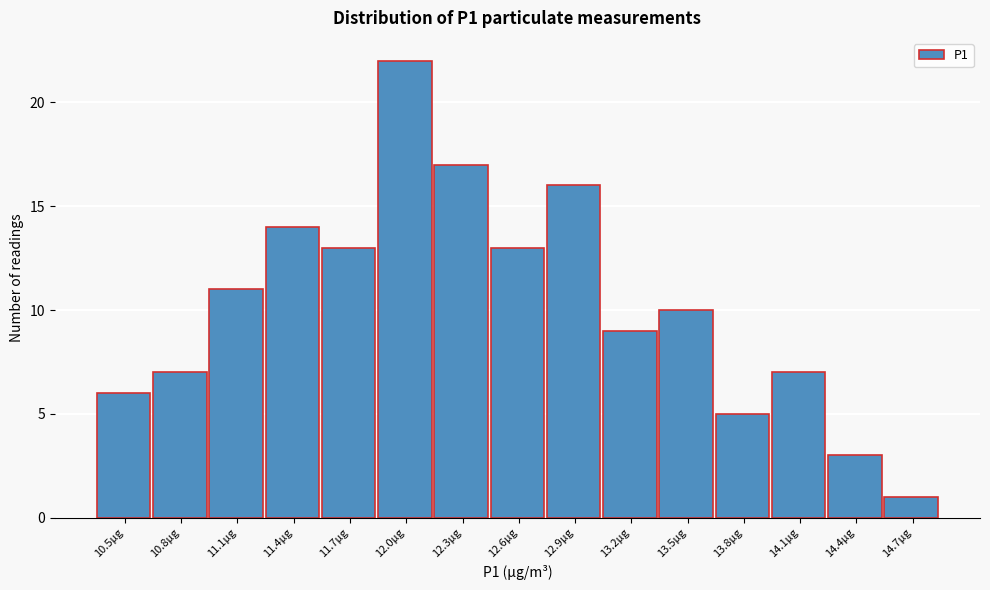

Reading left to right, what are all the values shown in this chart?

10.5µg=6	10.8µg=7	11.1µg=11	11.4µg=14	11.7µg=13	12.0µg=22	12.3µg=17	12.6µg=13	12.9µg=16	13.2µg=9	13.5µg=10	13.8µg=5	14.1µg=7	14.4µg=3	14.7µg=1